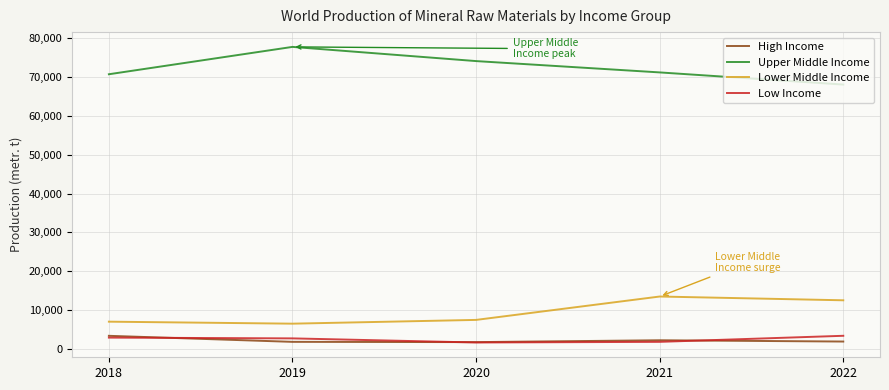

What is the highest value of the High Income series?

3408